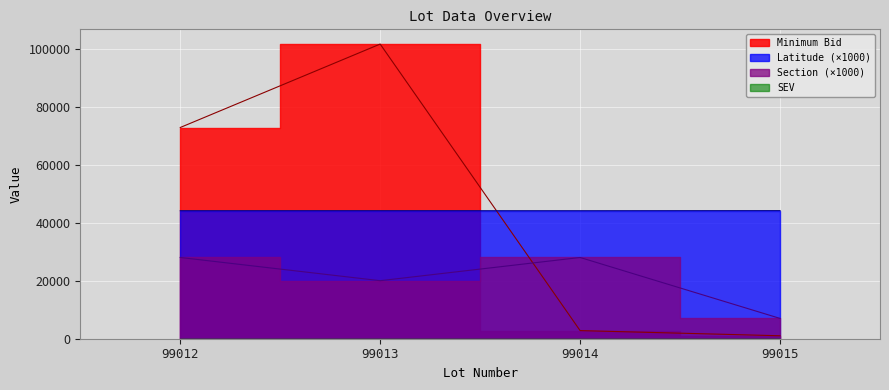

How many data points does each series have?

4